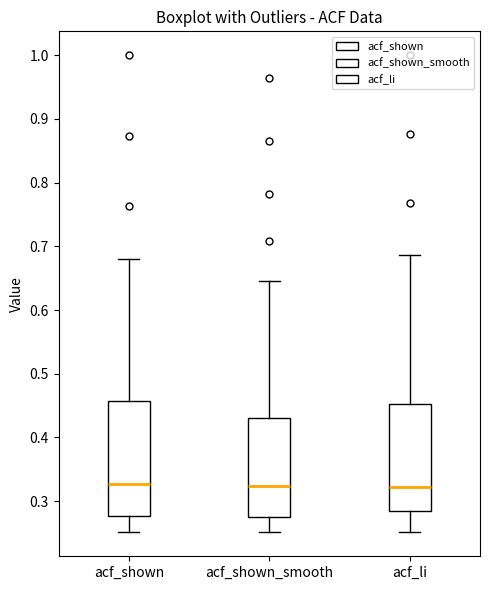

Comparing the boxes themselves (not the whiskers), which one is the tallest?

acf_shown